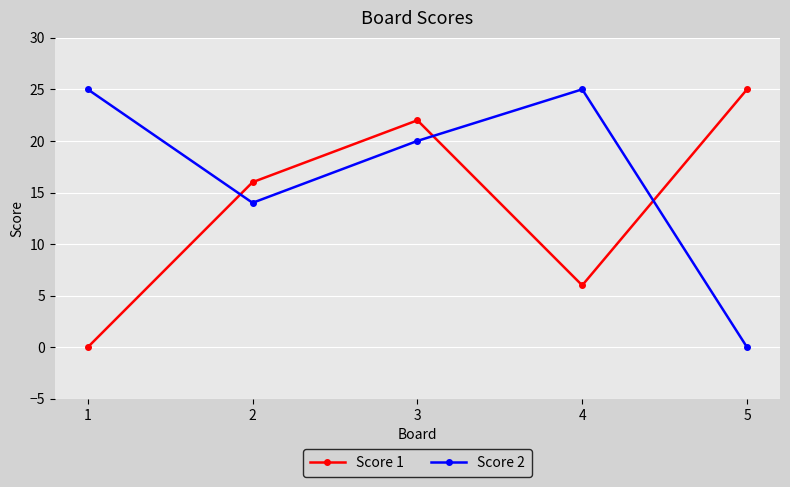

How many times do Score 1 and Score 2 cross each other?

3